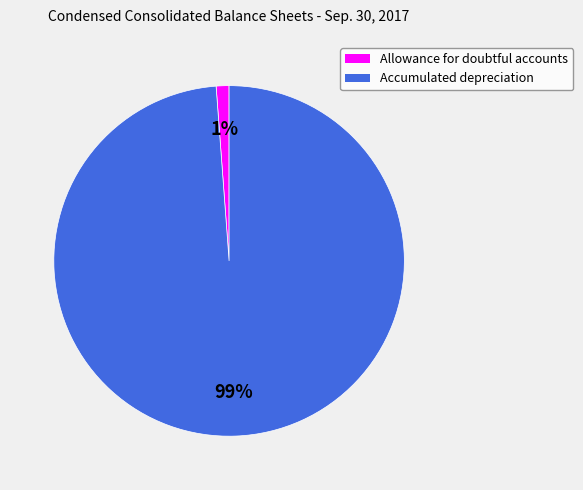

Is the sum of Accumulated depreciation and Allowance for doubtful accounts greater than half?

Yes